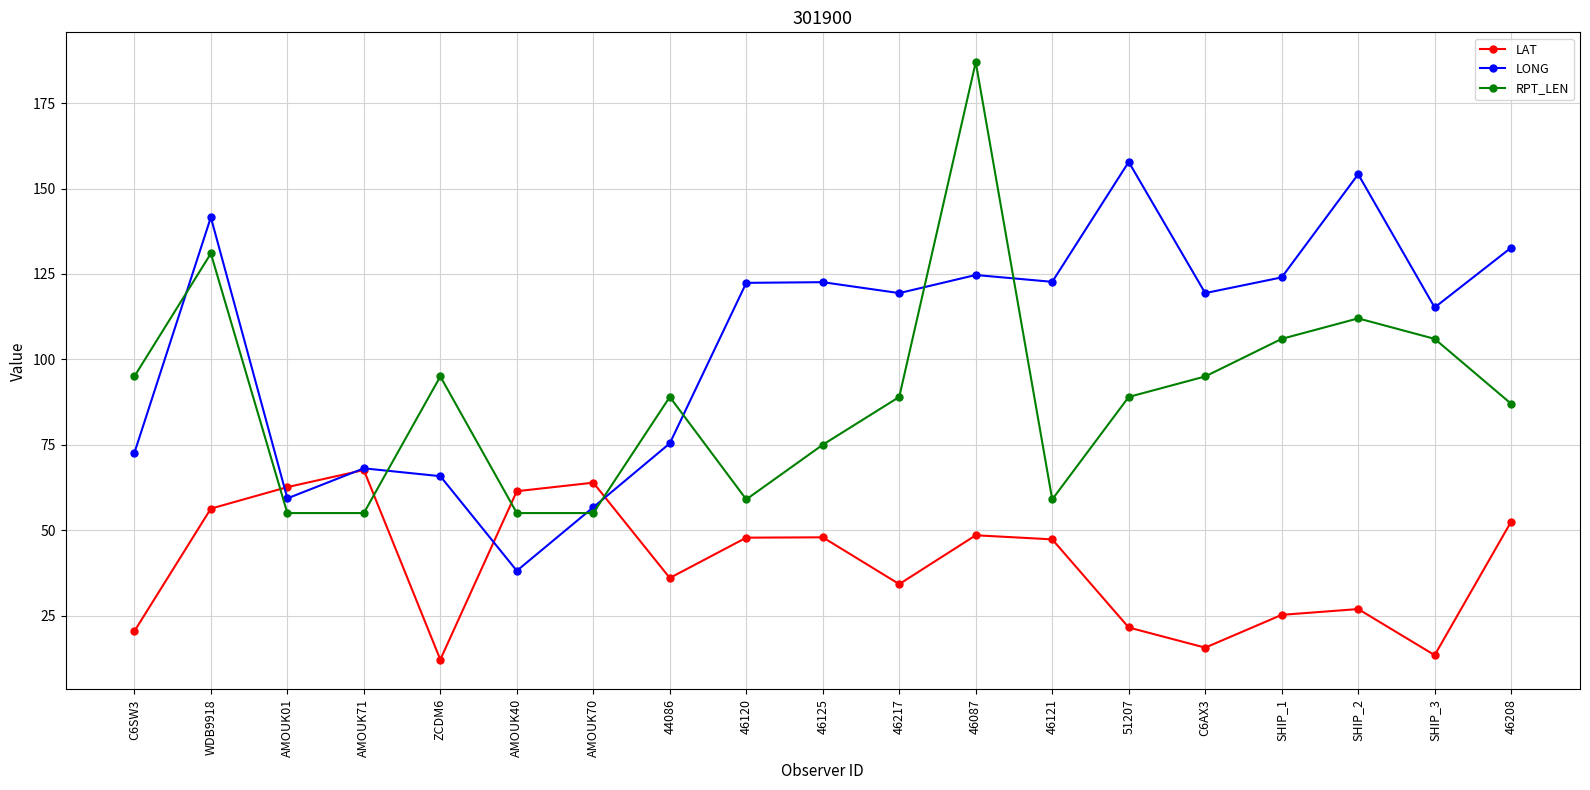

At 46121, list the series in order from smallest to largest.

LAT, RPT_LEN, LONG